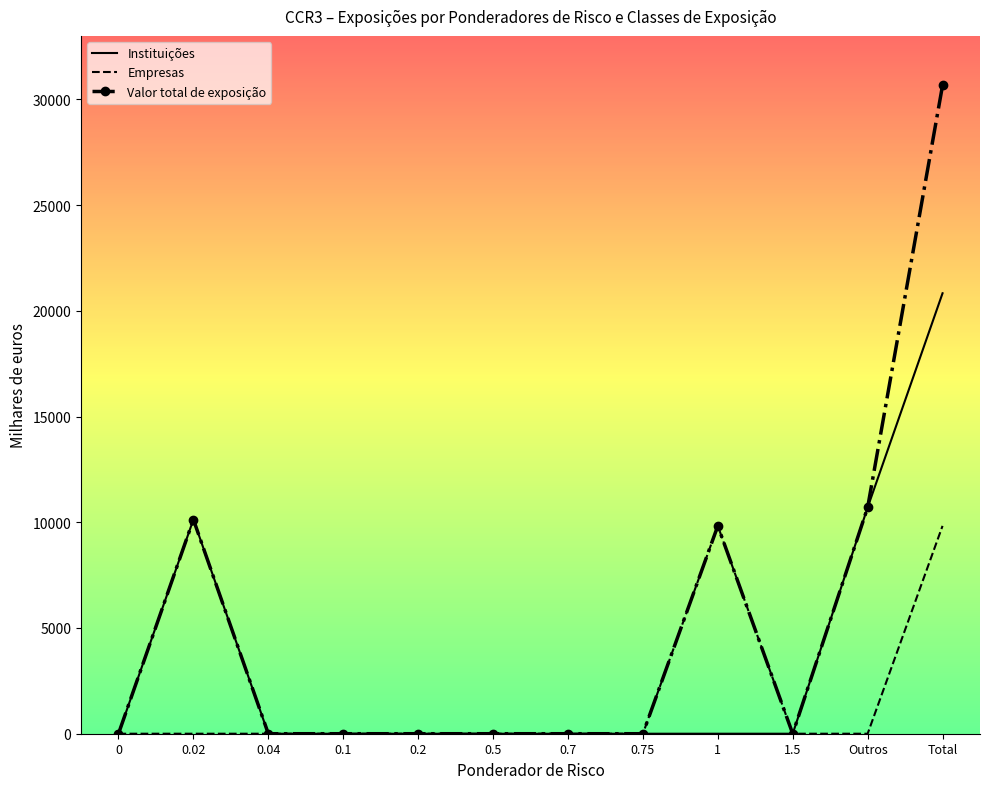

Which series changed the most between 0.75 and Total?

Valor total de exposição